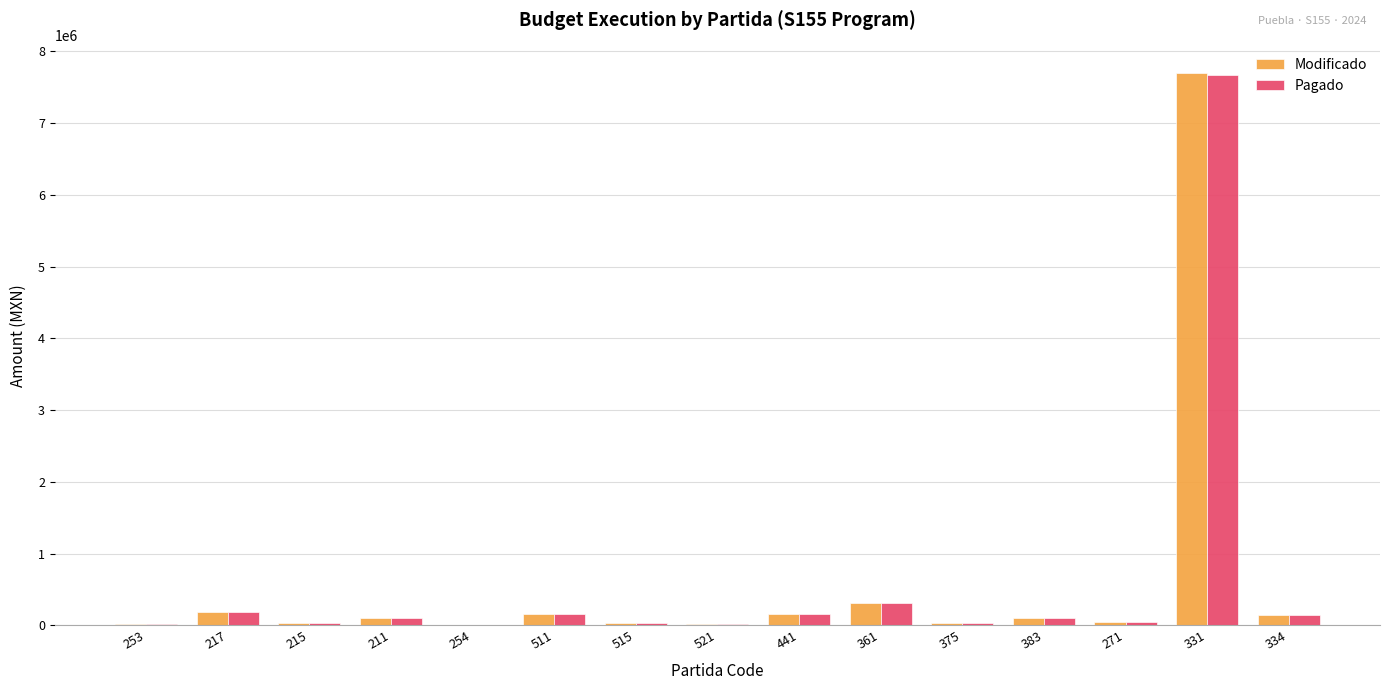

Are the bars grouped side by side (vs. stacked)?

Yes